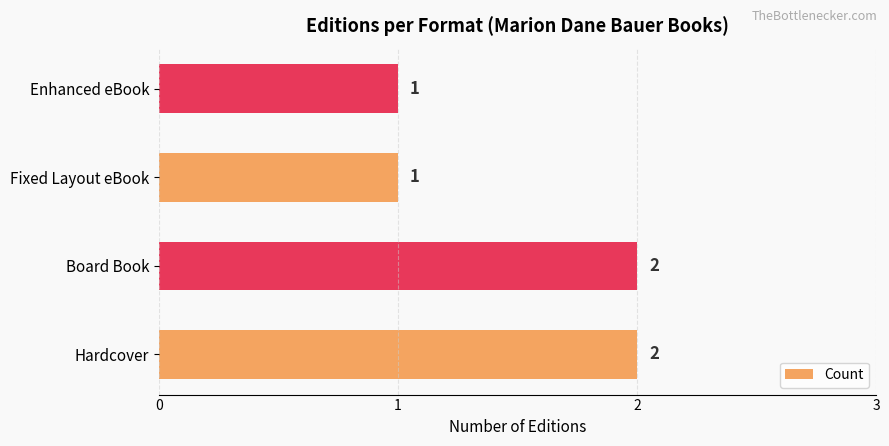

Is it true that the value at Board Book is 1?

False